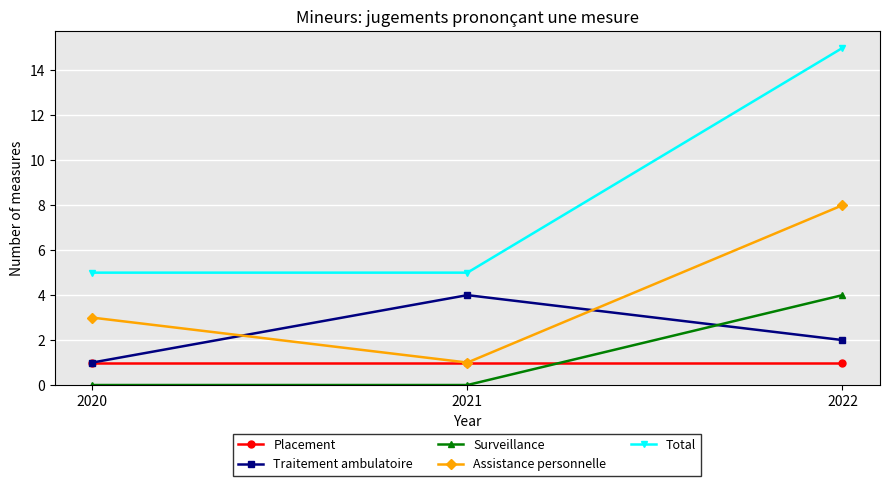

What is the value of the Assistance personnelle point at the 1st from the left?

3